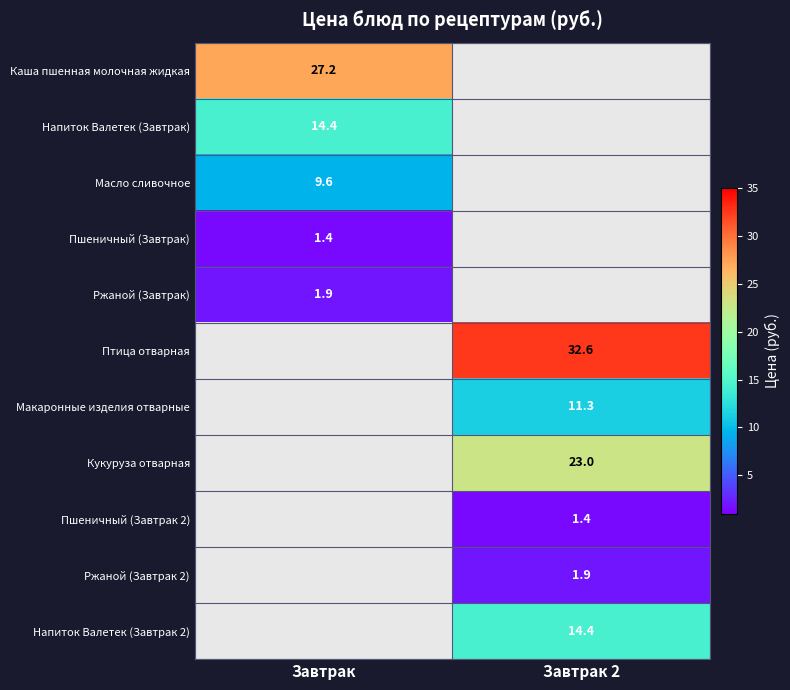

True or false: Каша пшенная молочная жидкая has a value of 27.2 at Завтрак.

True